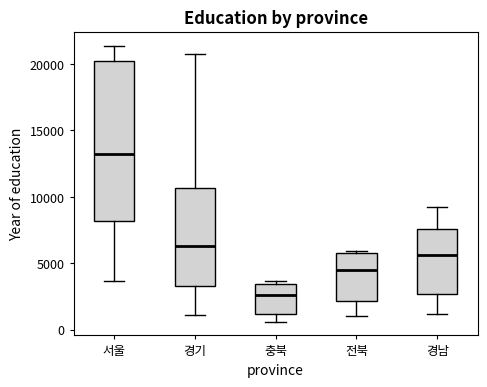

Reading left to right, read every box against the y-axis: the position of its median line, the range the box covers, and the ends of its whiskers. The values are not printed on the chart, so give them approximately, as read against the axis.

서울: median 13000, box 8000 to 20500, whiskers 3500 to 21500
경기: median 6500, box 3500 to 10500, whiskers 1000 to 21000
충북: median 2500, box 1000 to 3500, whiskers 500 to 3500 (just above the box's upper edge)
전북: median 4500, box 2000 to 6000, whiskers 1000 to 6000
경남: median 5500, box 2500 to 7500, whiskers 1000 to 9000